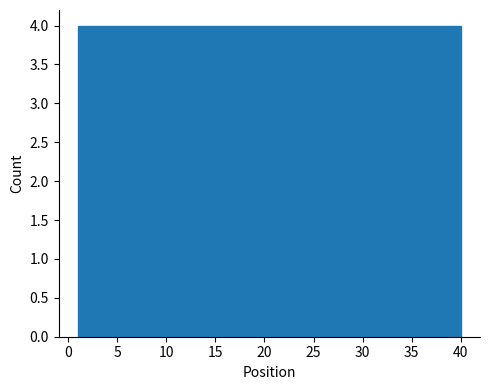

How tall is the bar that spans 24.4 to 28.3 on the x-axis? Neither the bar edges nor the heights are printed on the chart, so give them approximately, as read against the axes.

4